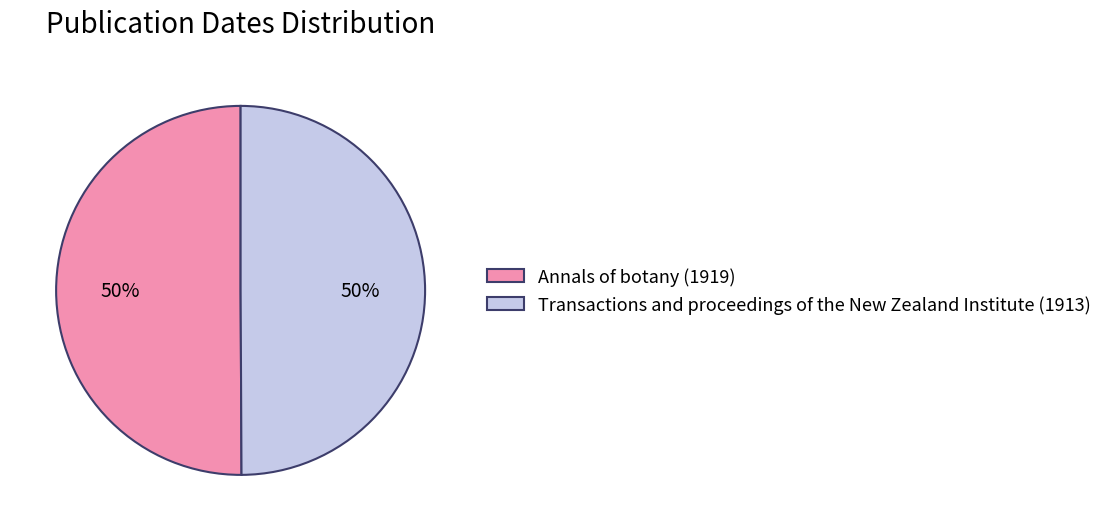

Combined, do Annals of botany (1919) and Transactions and proceedings of the New Zealand Institute (1913) account for over 50%?

Yes